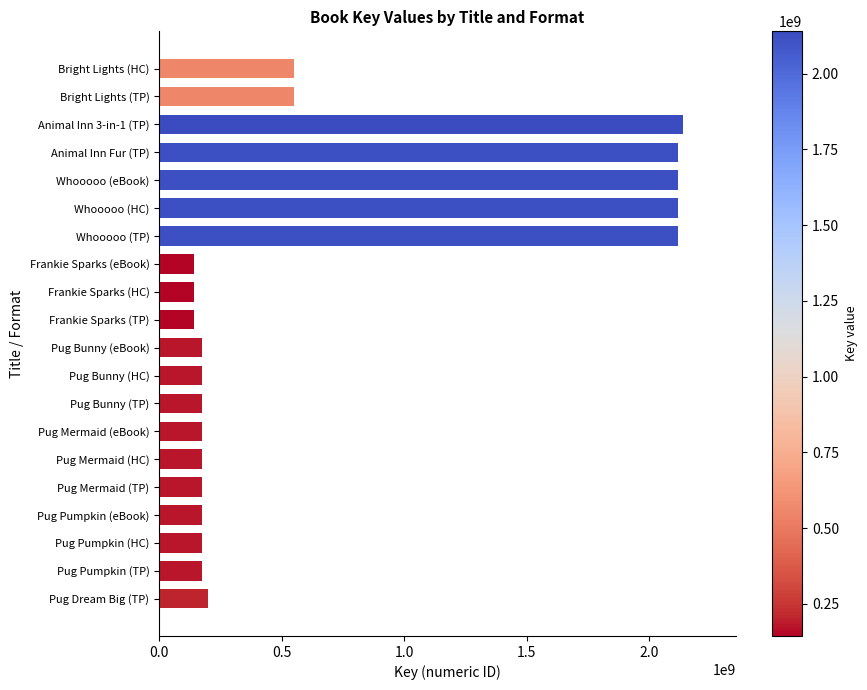

At which category does the chart reach its peak across all series?

Animal Inn 3-in-1 (TP)